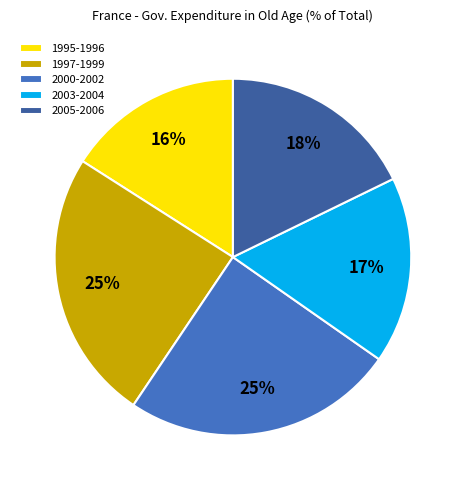

What percentage is the 2000-2002 slice, to the nearest percent?

25%